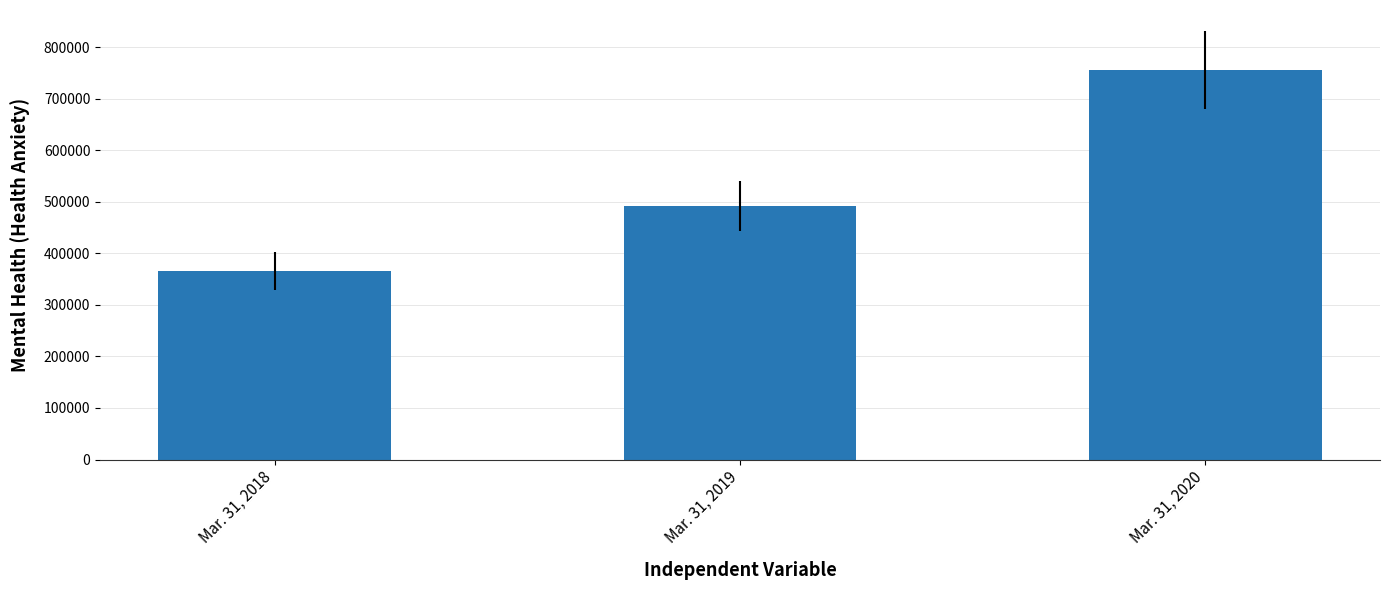

What is the value of the 3rd bar from the left?

755401